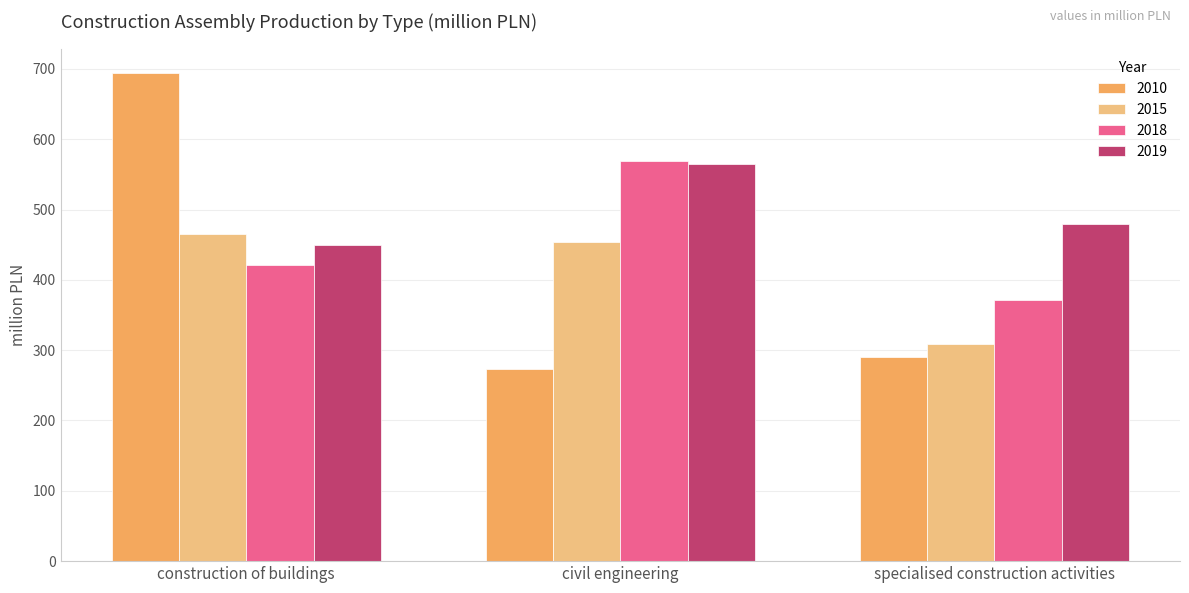

The value of 2019 at specialised construction activities is 104.7. True or false?

False